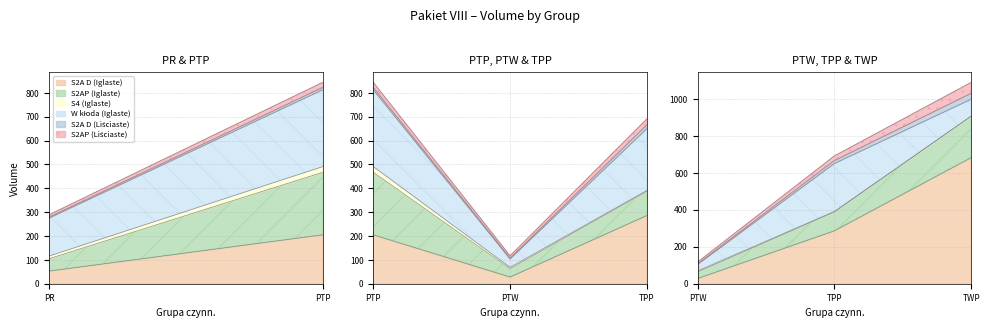

Where is the first local maximum for S2A D (Liściaste)?

PTP